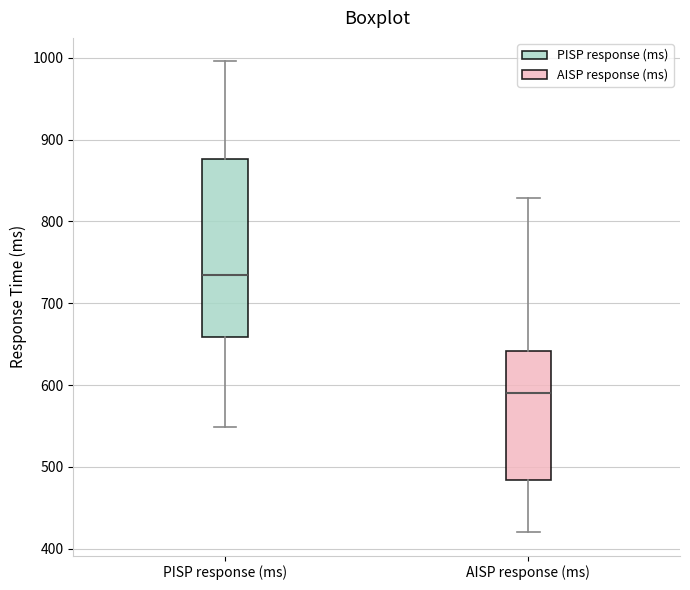

Where does the lower whisker of the box for AISP response (ms) end on the y-axis? The values are not printed on the chart, so give them approximately, as read against the axis.

420